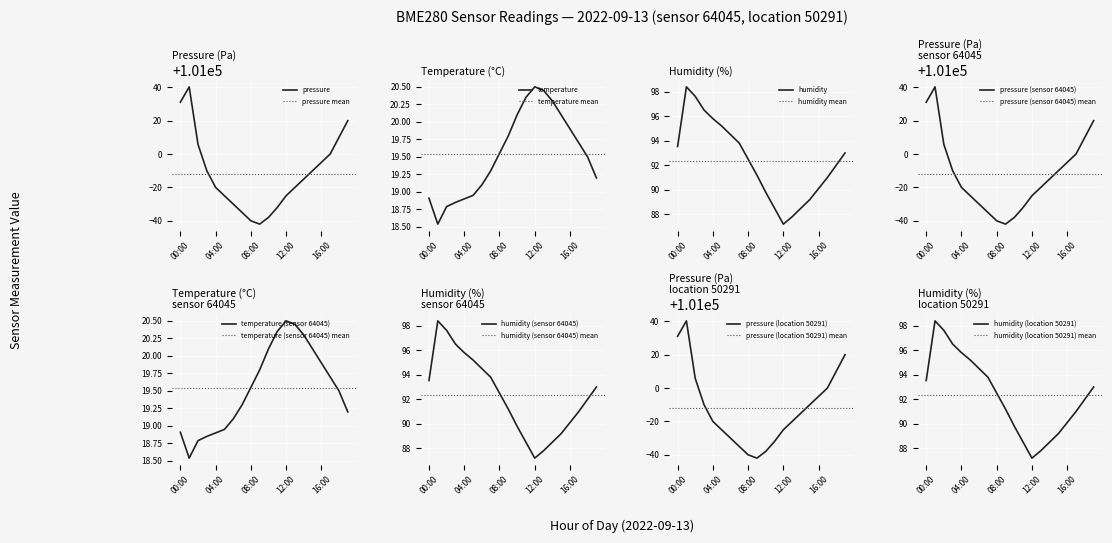

At which category does temperature reach its first local valley?

01:00